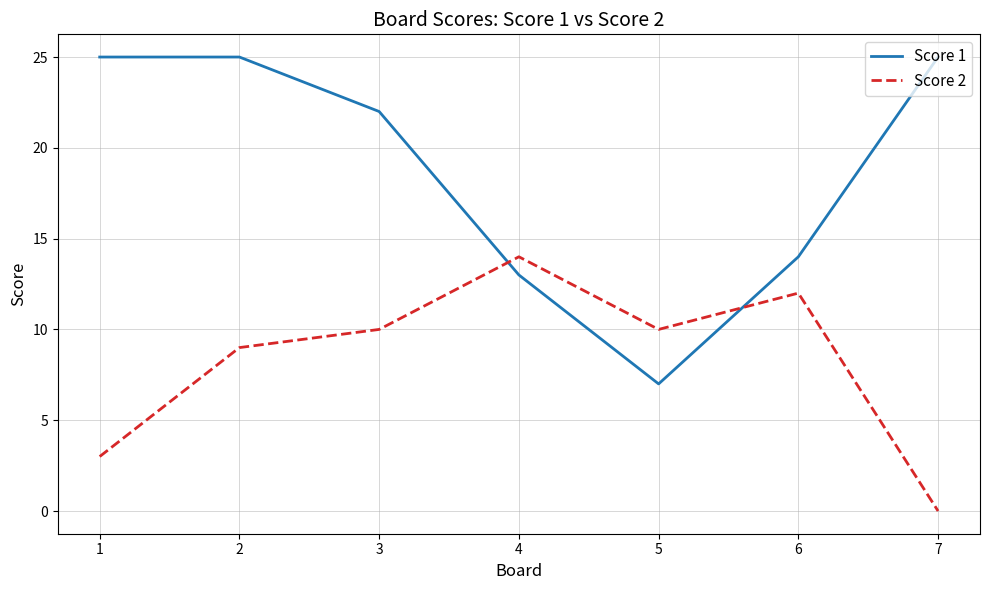

What are all the series names shown in the legend?

Score 1, Score 2